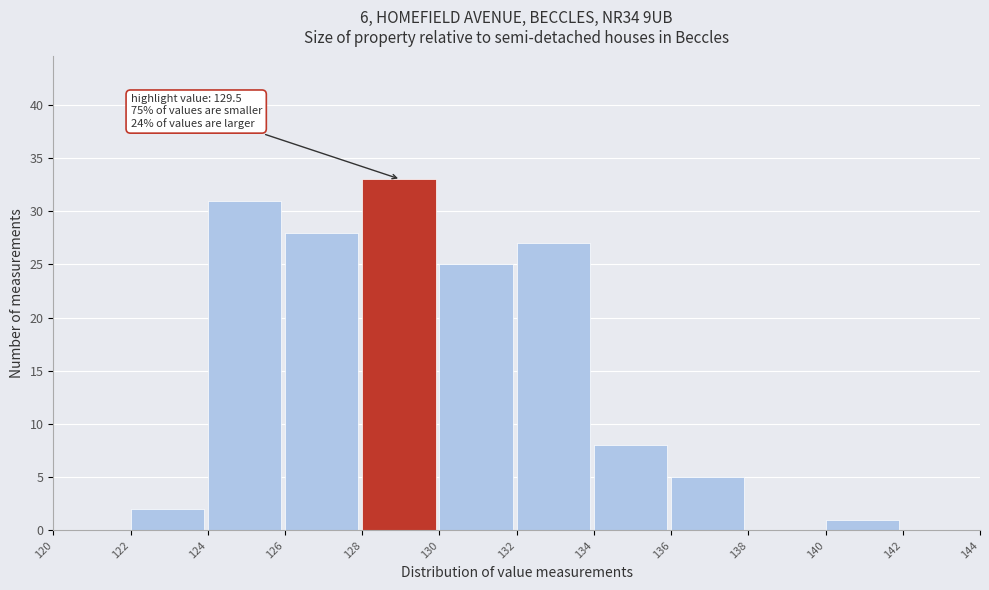

Which range on the x-axis has the tallest bar?

128 to 130